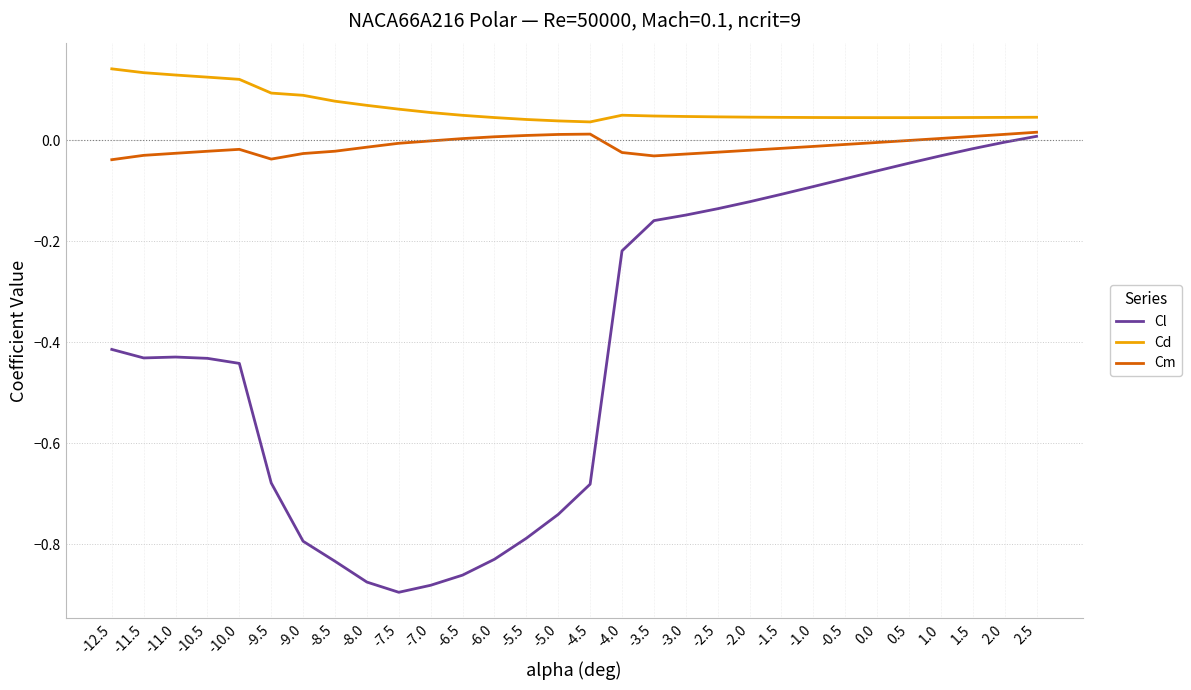

What position from the right is 0.0?

6